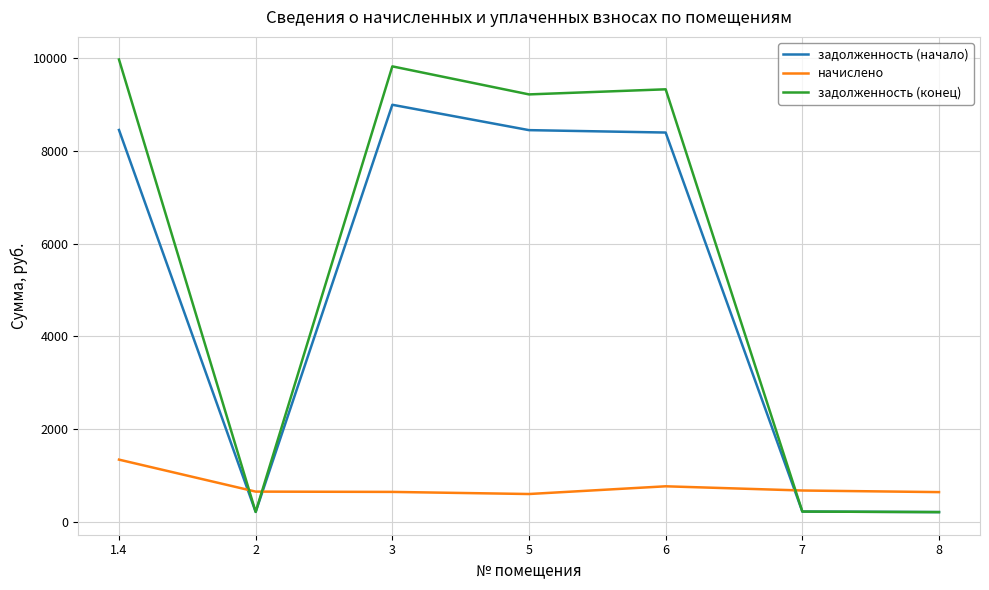

What is the total value across all series at 7?

1133.9